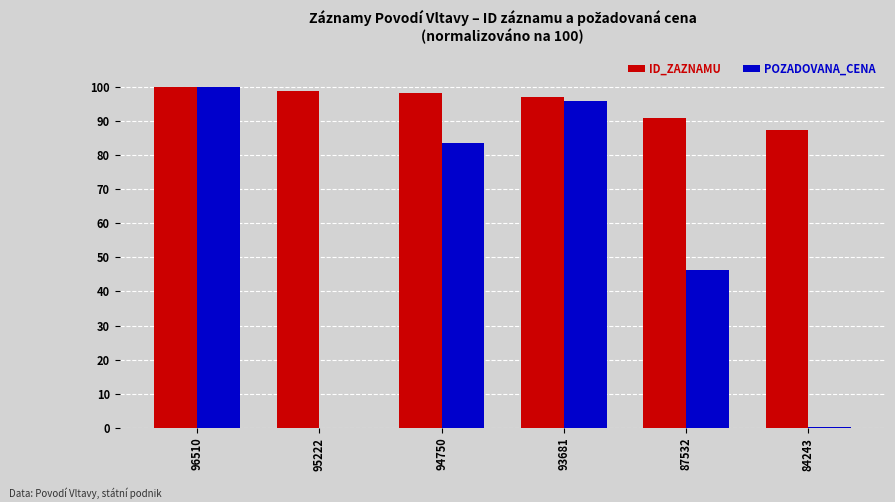

The value of POZADOVANA_CENA at 94750 is 83.4. True or false?

True